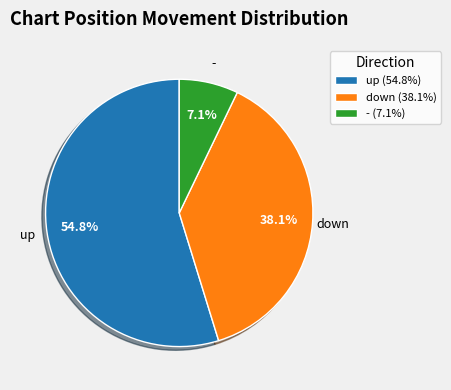

Does down account for over 50% of the chart?

No